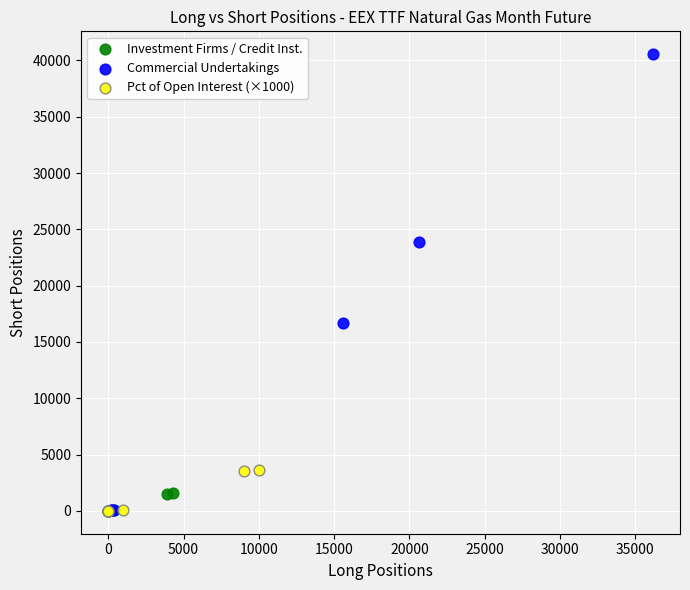

Which series has the widest spread of Y values?

Commercial Undertakings